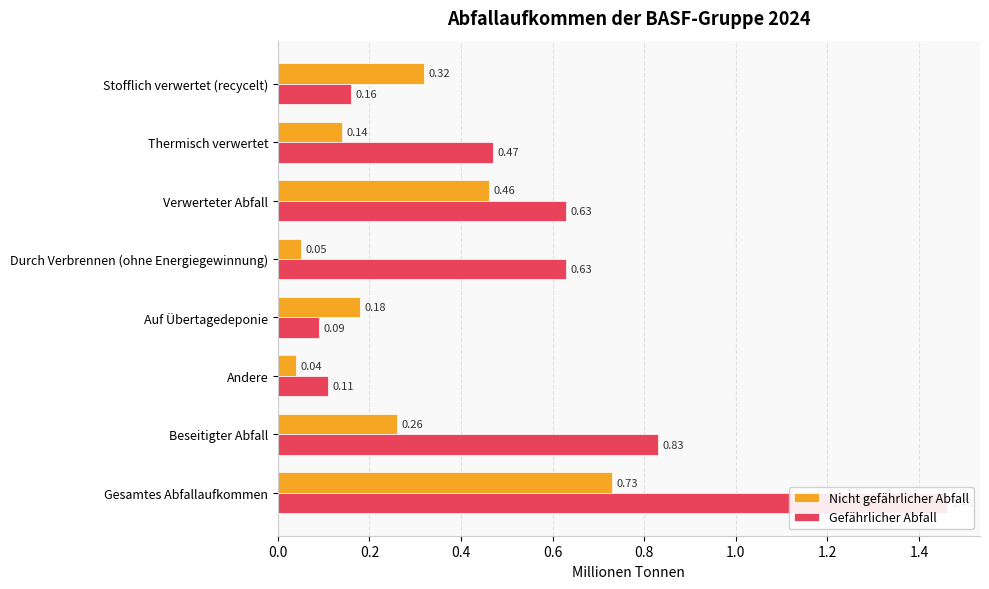

At Gesamtes Abfallaufkommen, list the series in order from smallest to largest.

Nicht gefährlicher Abfall, Gefährlicher Abfall